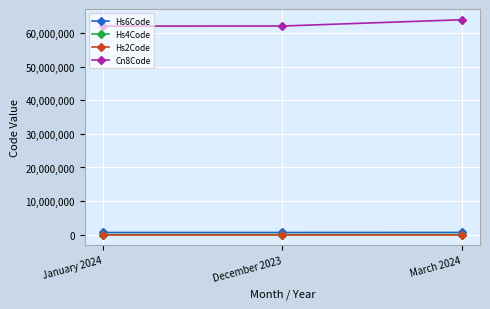

True or false: Cn8Code has a value of 62171000 at December 2023.

True